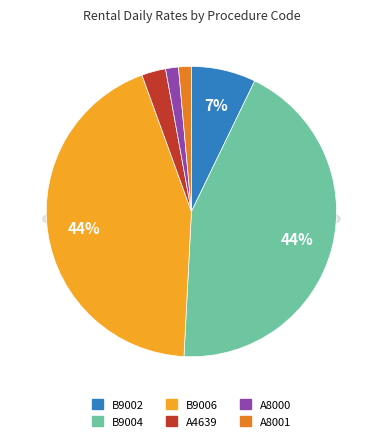

True or false: A4639 accounts for 3% of the total.

True